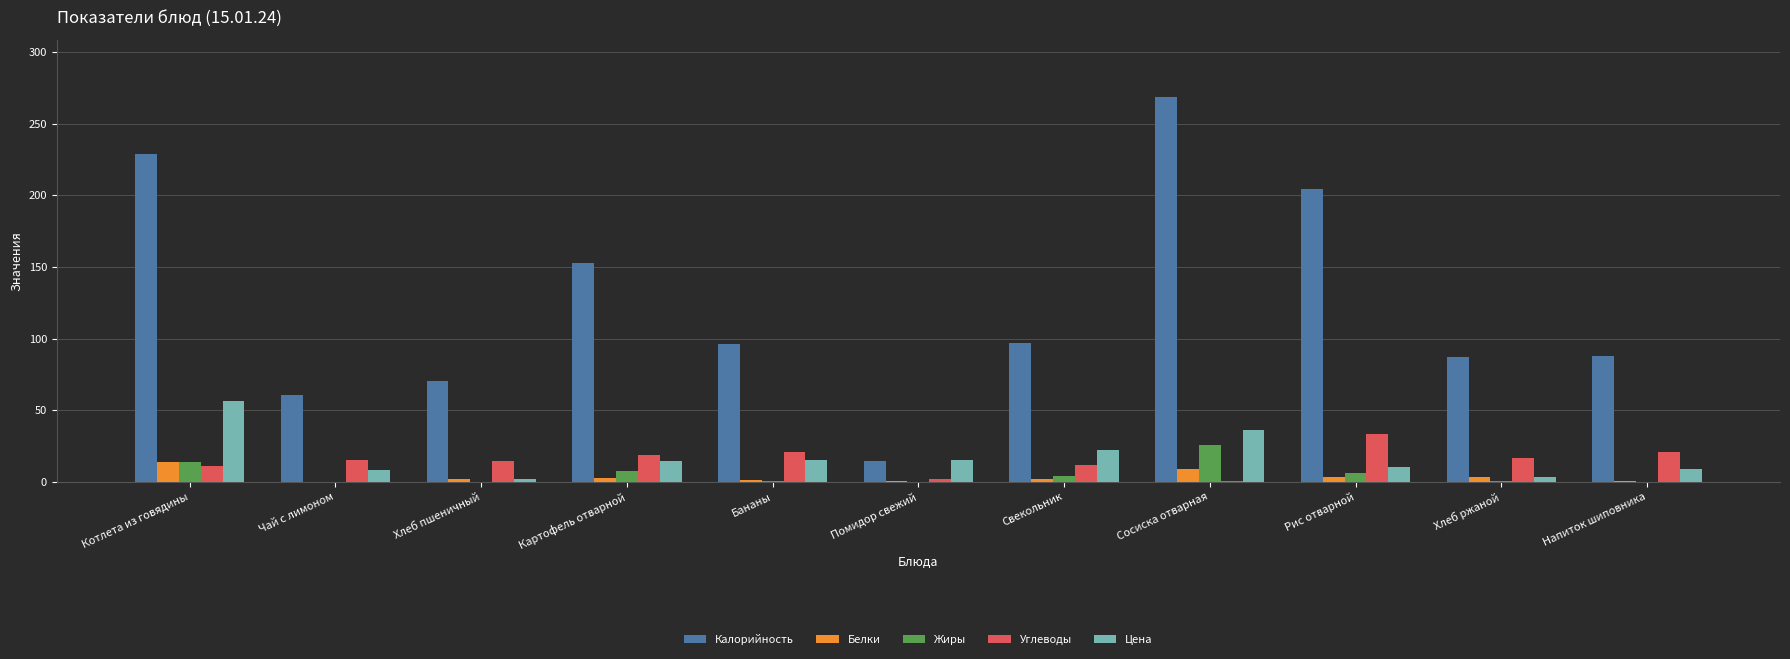

What is the sum of the Углеводы values at Свекольник and Рис отварной?

45.8